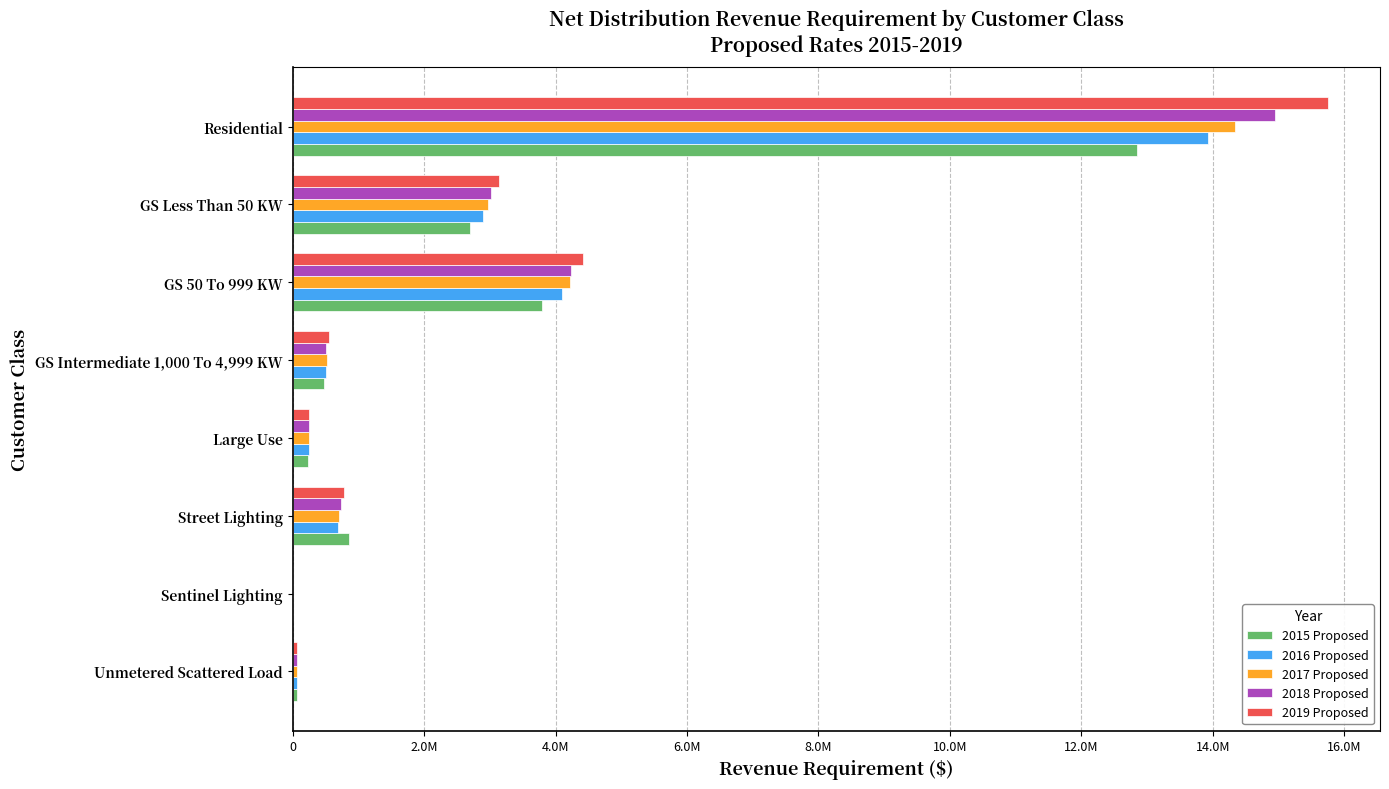

What is the difference between the maximum and minimum values in the 2015 Proposed series?

12843532.0